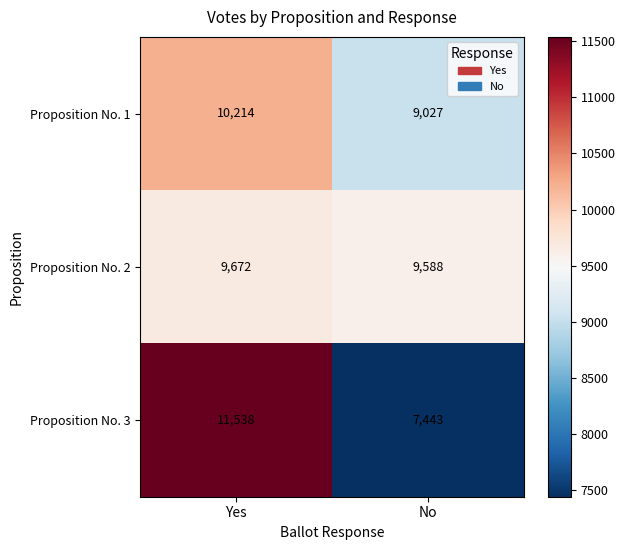

Which series changed the most between Yes and No?

Proposition No. 3